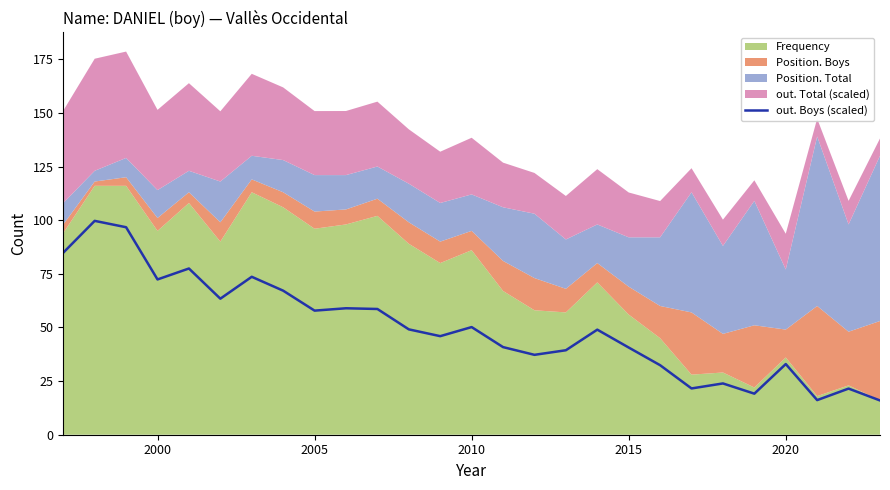

Reading right to left, what are all the values shown in this chart?

16.0	21.5	16.1	32.9	19.1	23.9	21.6	32.4	40.6	49.0	39.4	37.2	40.8	50.2	45.9	49.1	58.6	58.9	57.8	67.1	73.6	63.4	77.5	72.4	96.7	99.7	84.8